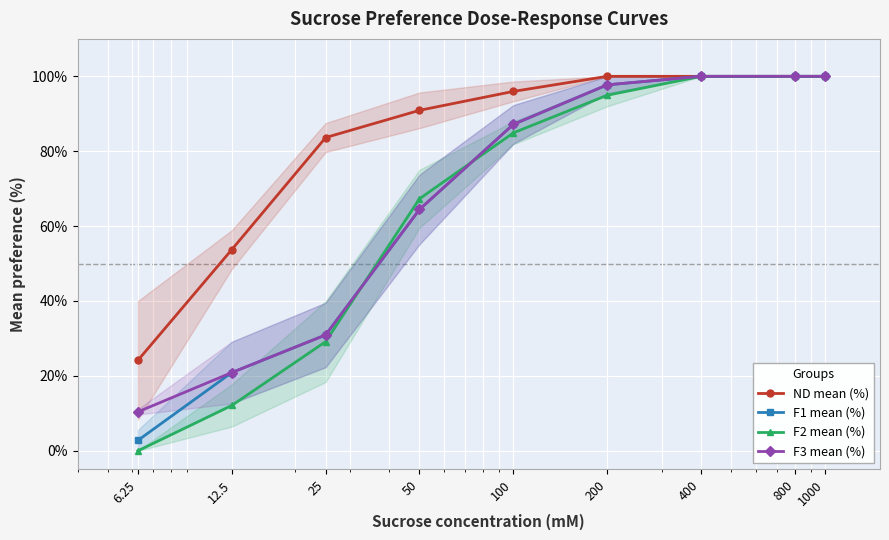

Reading right to left, extract all data points from this chart.

ND mean (%): 1000=100.0	800=100.0	400=100.0	200=100.0	100=96.0	50=90.9	25=83.6	12.5=53.7	6.25=24.2
F1 mean (%): 1000=100.0	800=100.0	400=100.0	200=97.7	100=87.2	50=64.4	25=30.9	12.5=20.9	6.25=2.8
F2 mean (%): 1000=100.0	800=100.0	400=100.0	200=94.9	100=84.9	50=67.3	25=29.1	12.5=12.1	6.25=0.0
F3 mean (%): 1000=100.0	800=100.0	400=100.0	200=97.7	100=87.2	50=64.4	25=30.9	12.5=20.9	6.25=10.4